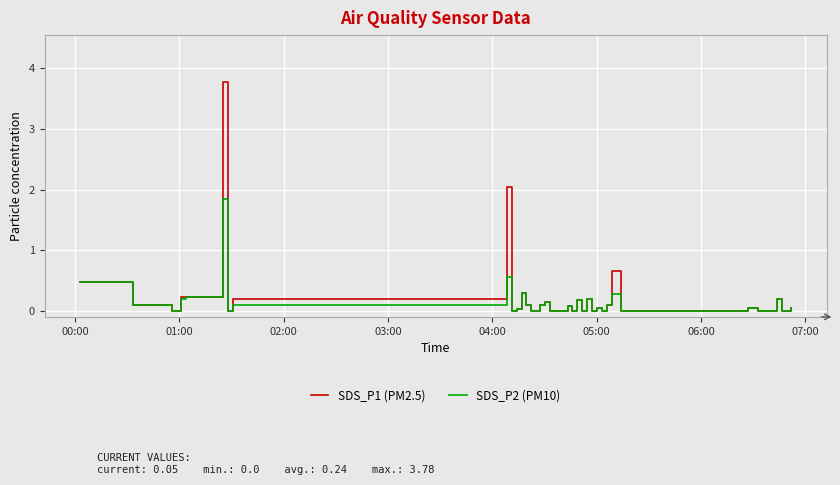

Which series has the widest spread of values?

SDS_P1 (PM2.5)